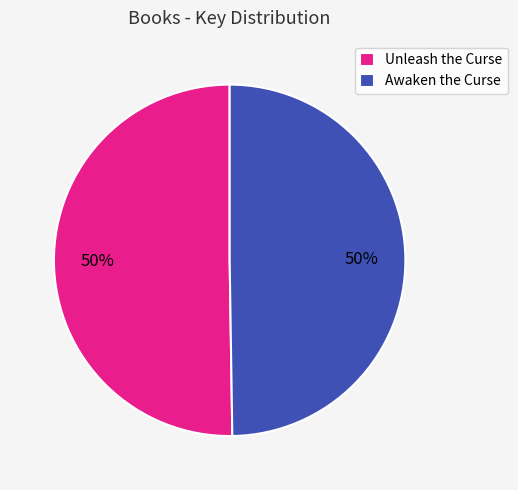

To the nearest percent, what portion does Unleash the Curse represent?

50%